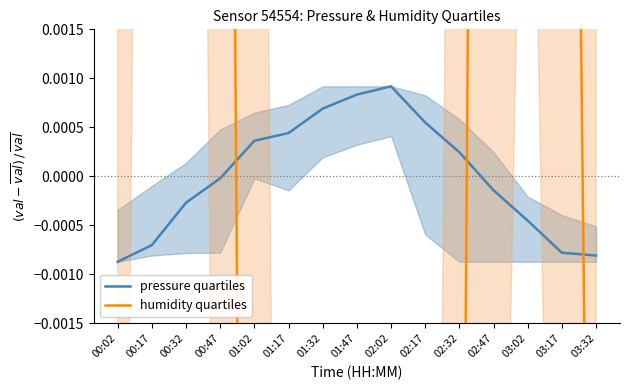

Count the number of data series in this chart.

2